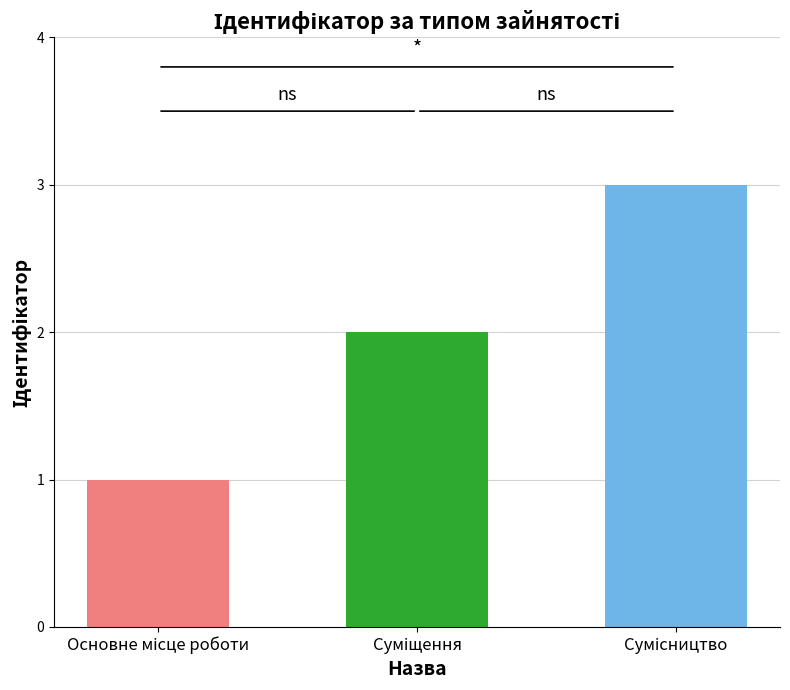

What is the average value?

2